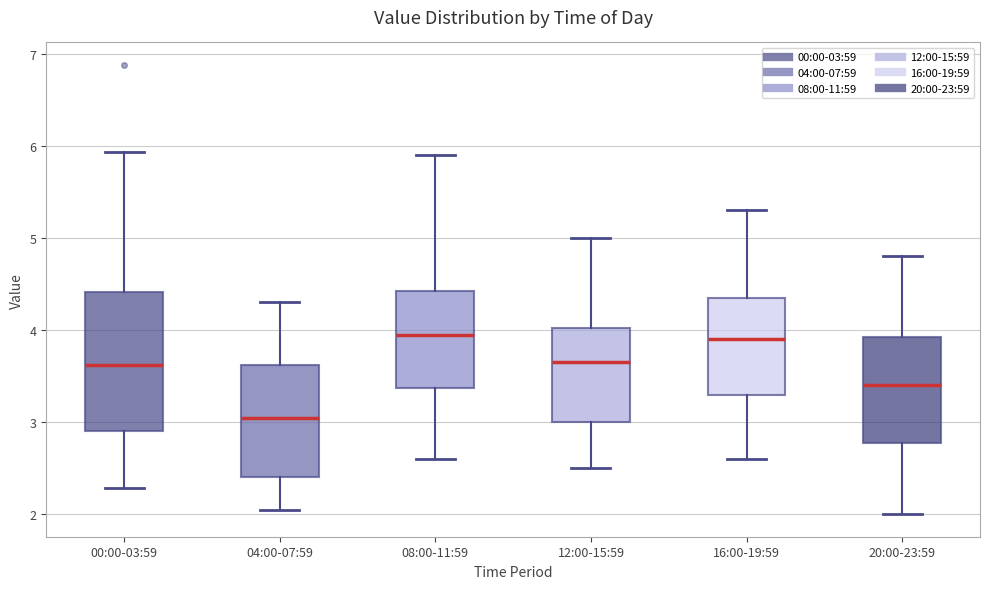

Reading left to right, read every box against the y-axis: the position of its median line, the range the box covers, and the ends of its whiskers. The values are not printed on the chart, so give them approximately, as read against the axis.

00:00-03:59: median 3.6, box 2.9 to 4.4, whiskers 2.3 to 5.9
04:00-07:59: median 3.1, box 2.4 to 3.6, whiskers 2.1 to 4.3
08:00-11:59: median 4.0, box 3.4 to 4.4, whiskers 2.6 to 5.9
12:00-15:59: median 3.7, box 3.0 to 4.0, whiskers 2.5 to 5.0
16:00-19:59: median 3.9, box 3.3 to 4.4, whiskers 2.6 to 5.3
20:00-23:59: median 3.4, box 2.8 to 3.9, whiskers 2.0 to 4.8